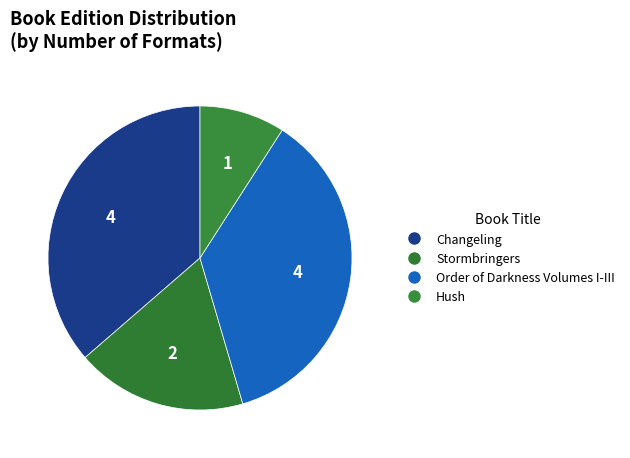

How many segments does this pie chart have?

4